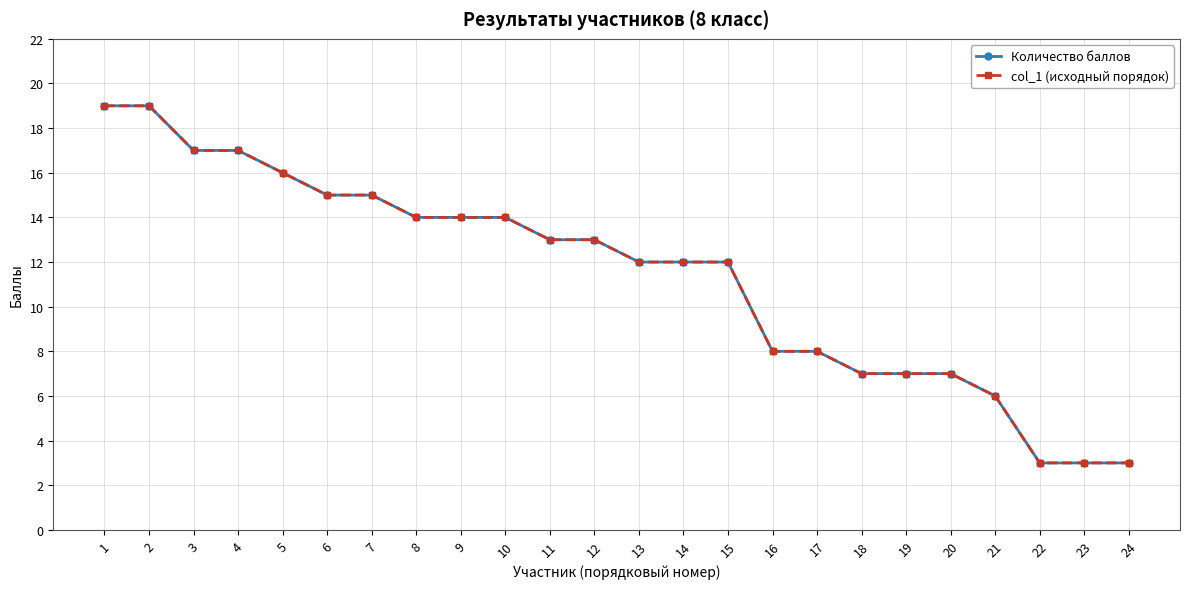

Is this an area chart (filled region under the line)?

No